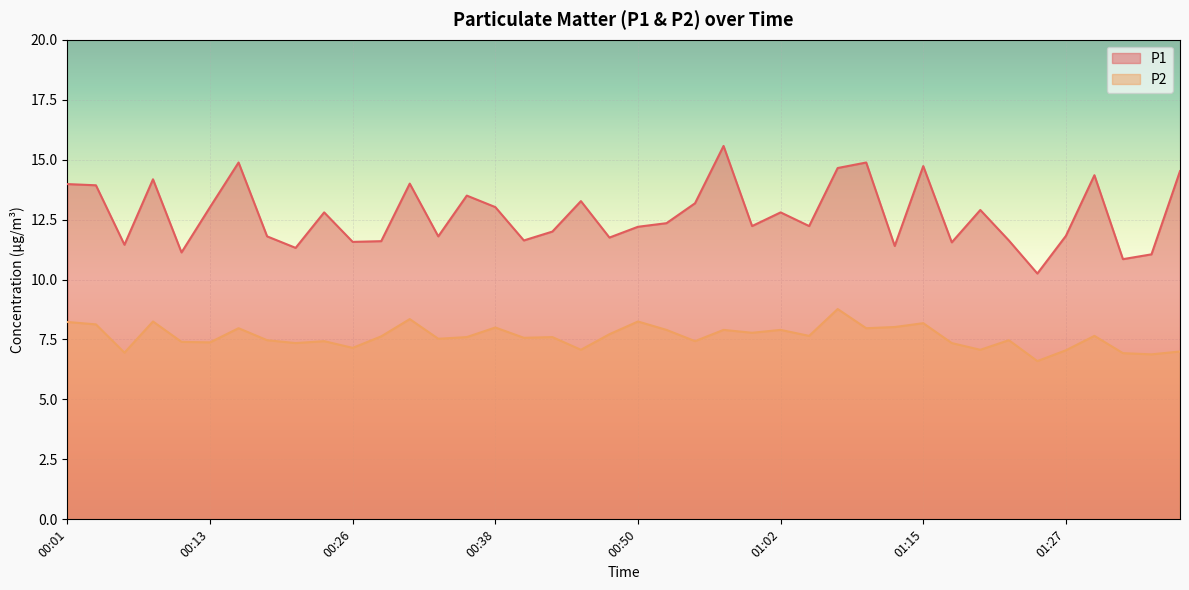

List the labels in order of P2 value, largest first.

01:07, 00:31, 00:08, 00:50, 00:01, 01:15, 00:04, 01:12, 00:38, 00:16, 01:10, 00:53, 00:58, 01:02, 01:00, 00:48, 01:05, 01:30, 00:28, 00:35, 00:43, 00:40, 00:33, 00:18, 01:22, 00:23, 00:55, 00:11, 00:13, 00:21, 01:17, 00:26, 00:45, 01:20, 01:27, 01:37, 00:06, 01:32, 01:35, 01:25